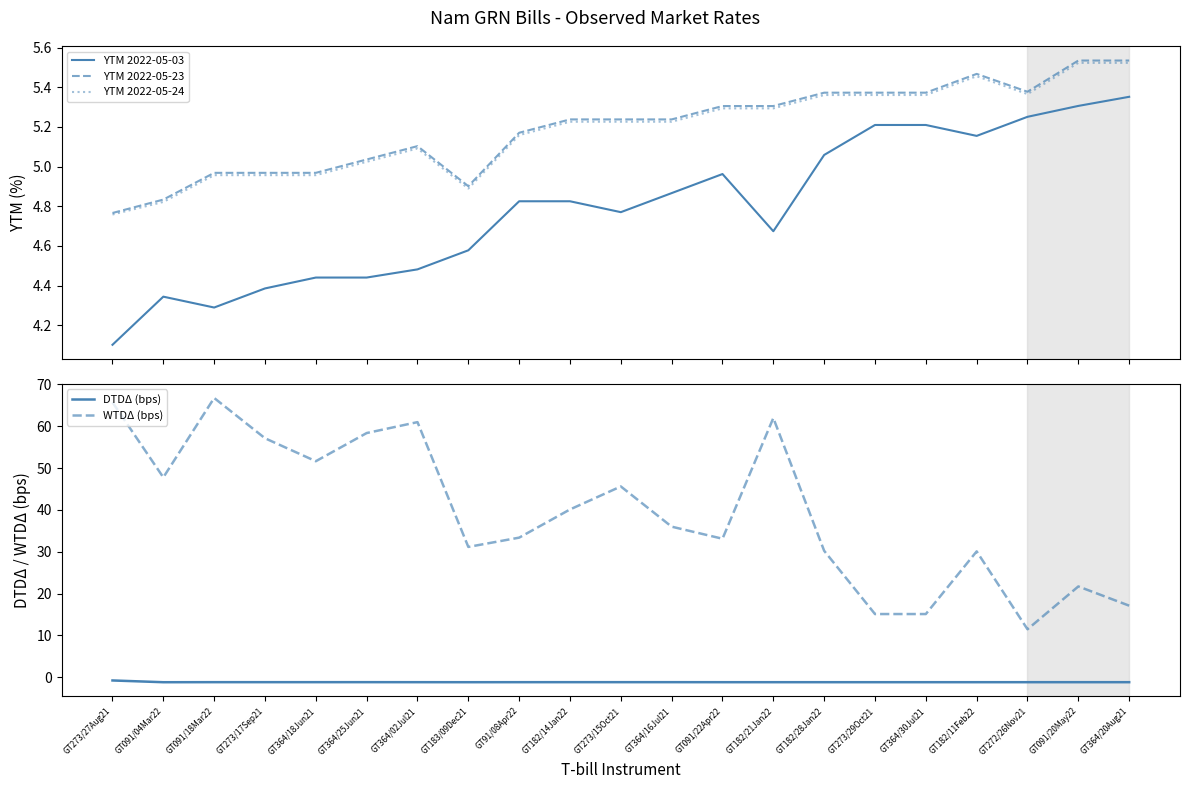

What is the value of the WTDΔ (bps) point at the 14th from the left?

62.0